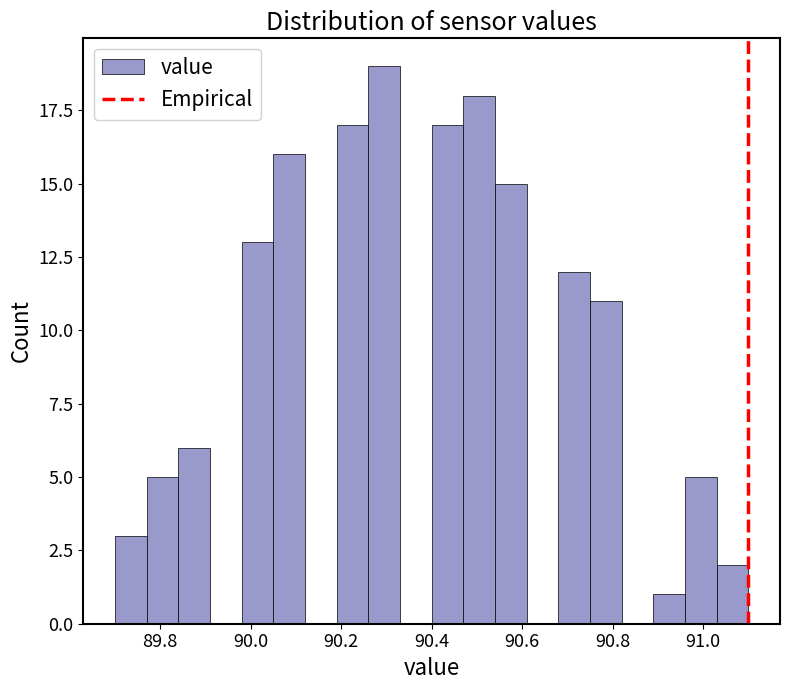

Around what value on the x-axis is the tallest bar? Give the approximate position of its centre, as read against the axis.

90.30